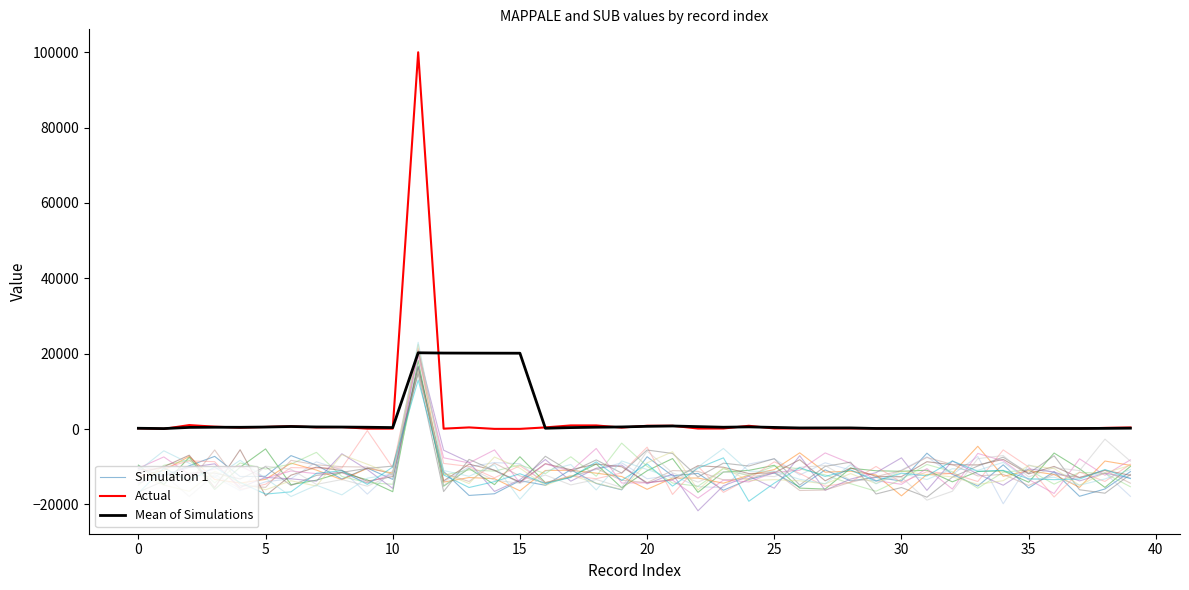

What is the maximum value shown in the chart?

99999.0